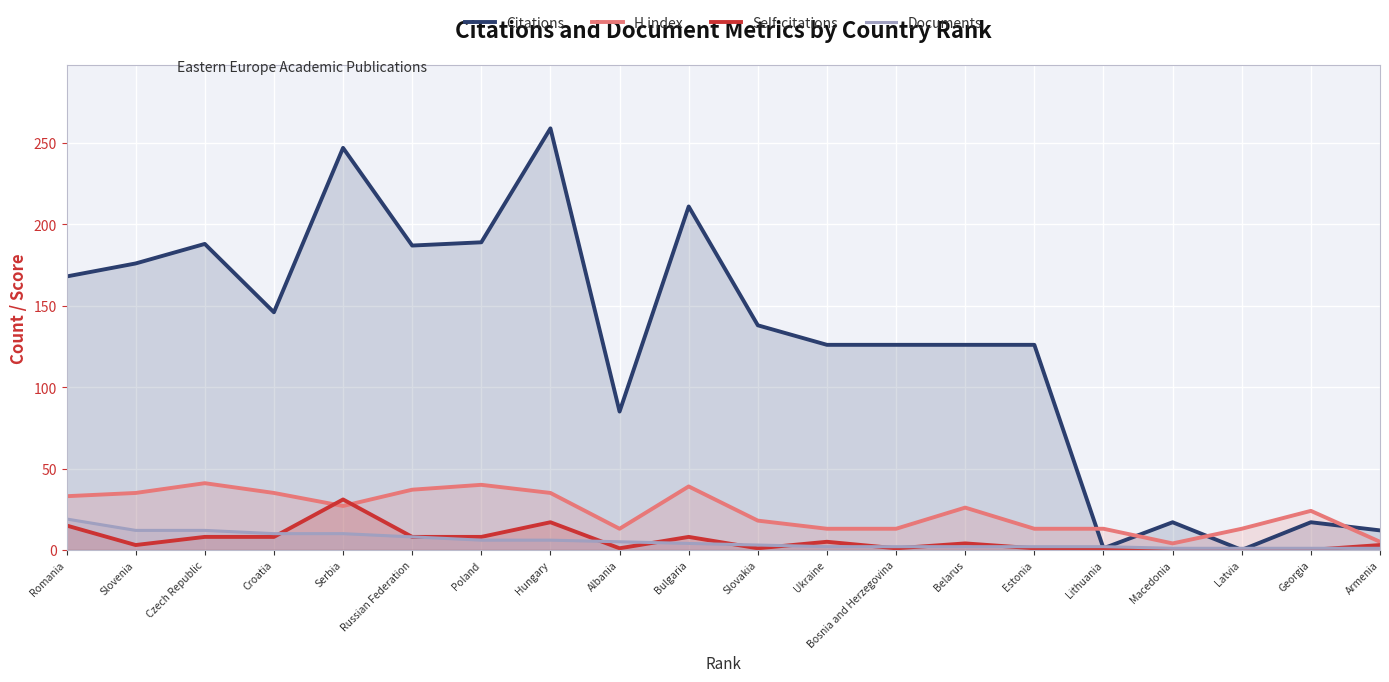

Reading left to right, extract all data points from this chart.

Citations: 168	176	188	146	247	187	189	259	85	211	138	126	126	126	126	1	17	0	17	12
H index: 33	35	41	35	27	37	40	35	13	39	18	13	13	26	13	13	4	13	24	5
Self-citations: 15	3	8	8	31	8	8	17	1	8	1	5	1	4	1	0	0	0	0	3
Documents: 19	12	12	10	10	8	6	6	5	4	3	2	2	2	2	2	1	1	1	1